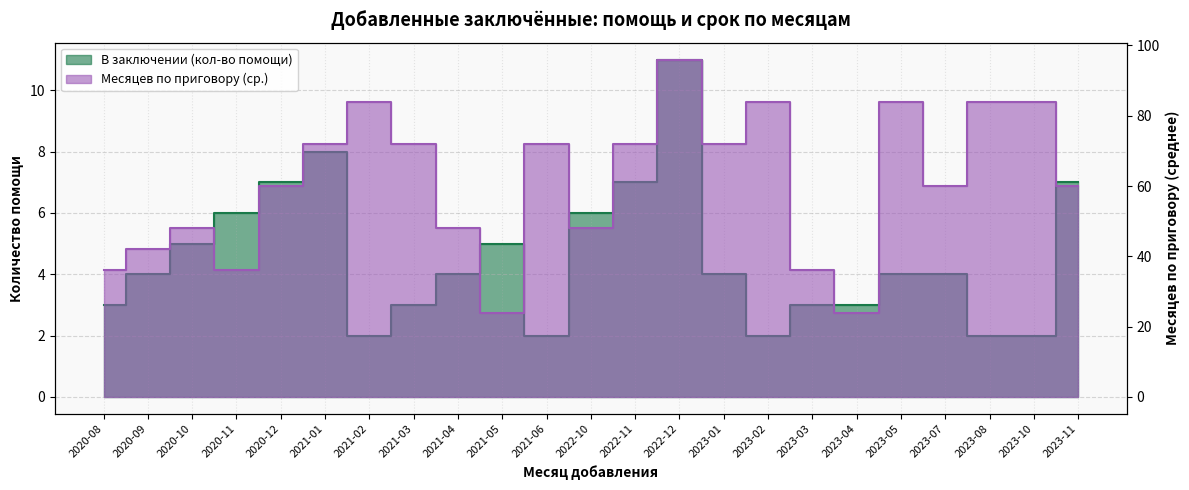

Reading right to left, list all the values displayed in this chart.

В заключении (кол-во помощи): 7	2	2	4	4	3	3	2	4	11	7	6	2	5	4	3	2	8	7	6	5	4	3
Месяцев по приговору (ср.): 60	84	84	60	84	24	36	84	72	96	72	48	72	24	48	72	84	72	60	36	48	42	36